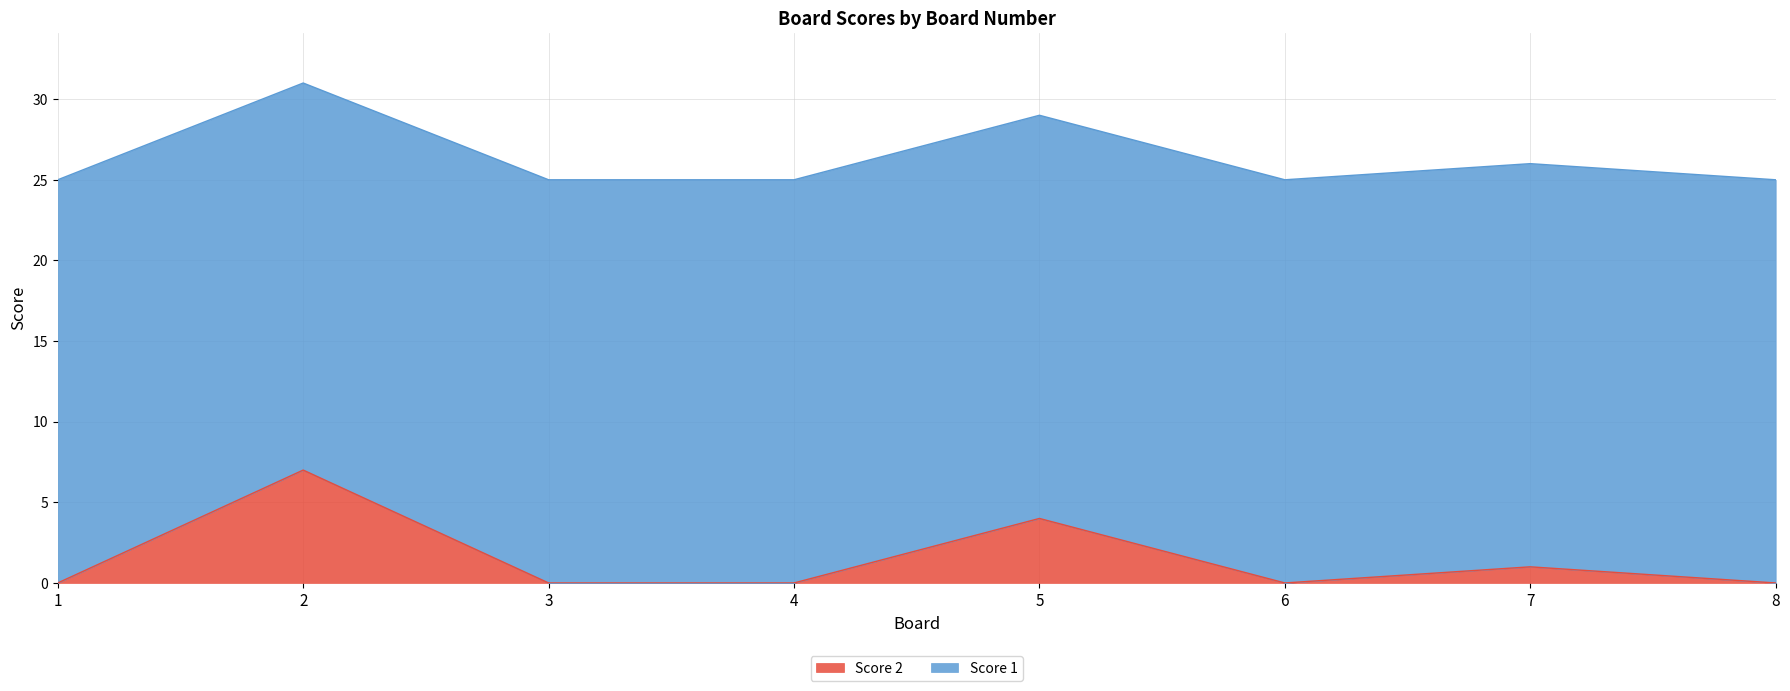

Reading left to right, what are all the values shown in this chart?

0	7	0	0	4	0	1	0